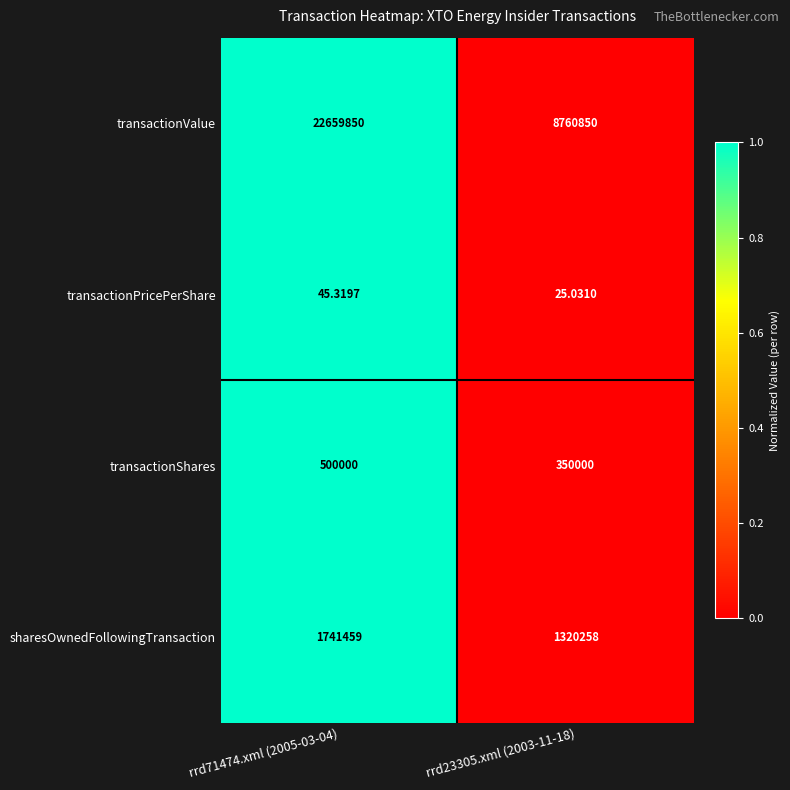

How many categories are shown in the chart?

2